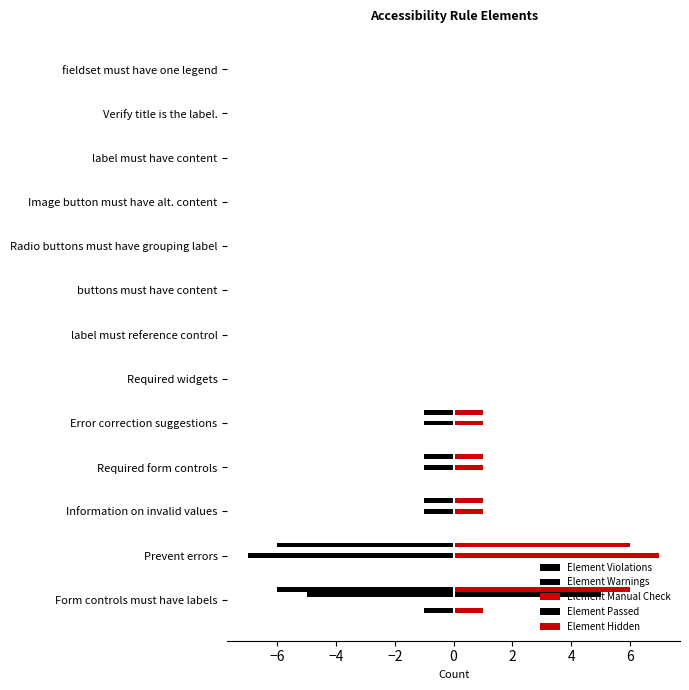

Is the value of Element Violations at Error correction suggestions greater than the value of Element Manual Check at Required widgets?

No